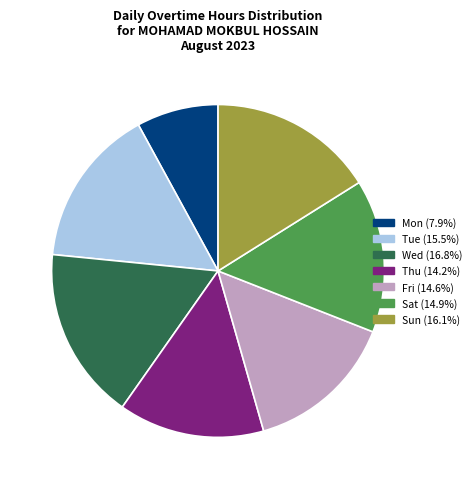

Does any single category account for the majority?

No